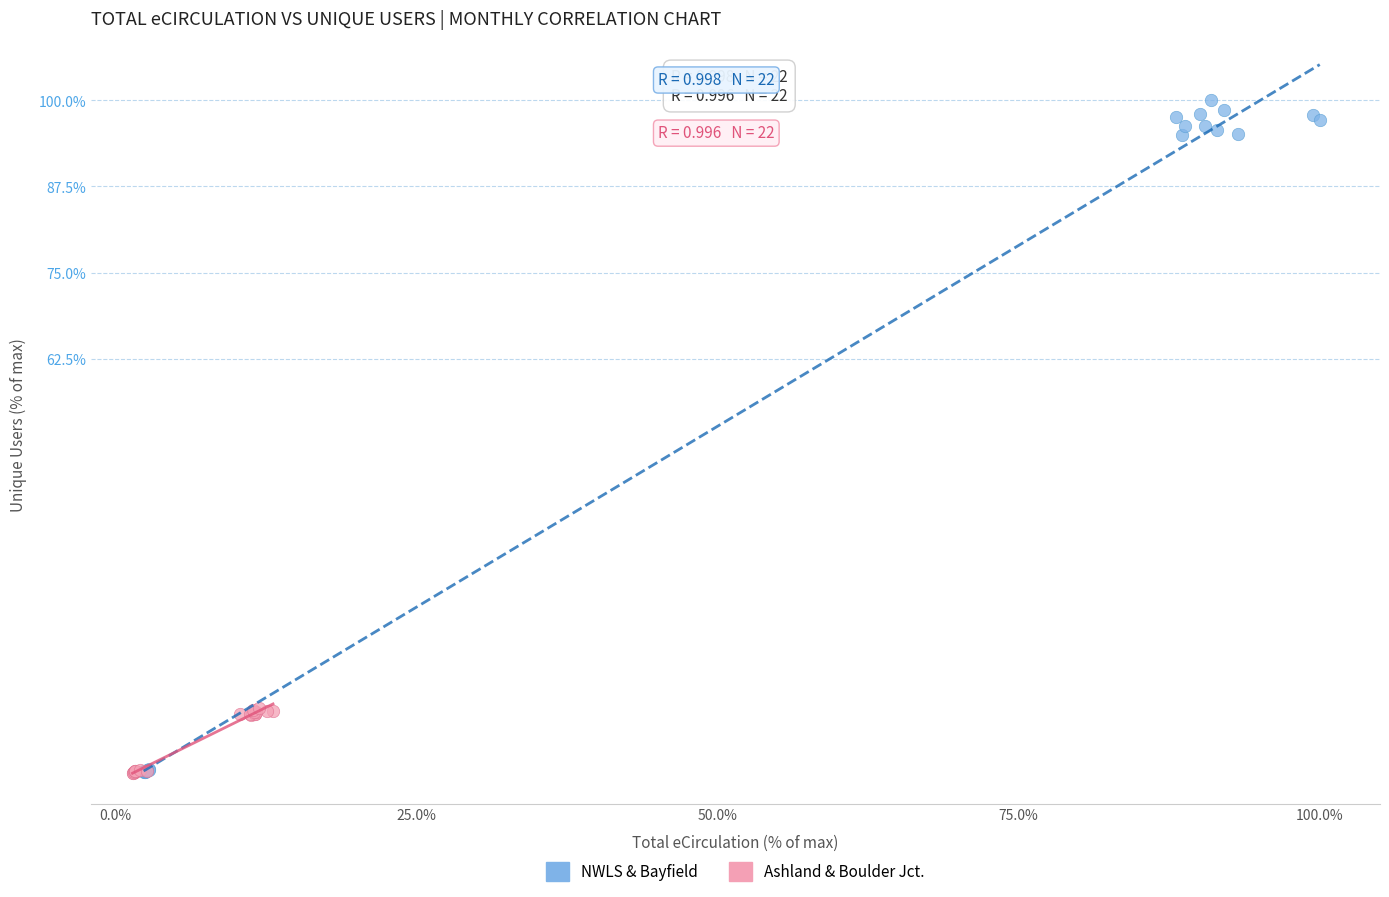

What are all the series names shown in the legend?

NWLS & Bayfield, Ashland & Boulder Jct.